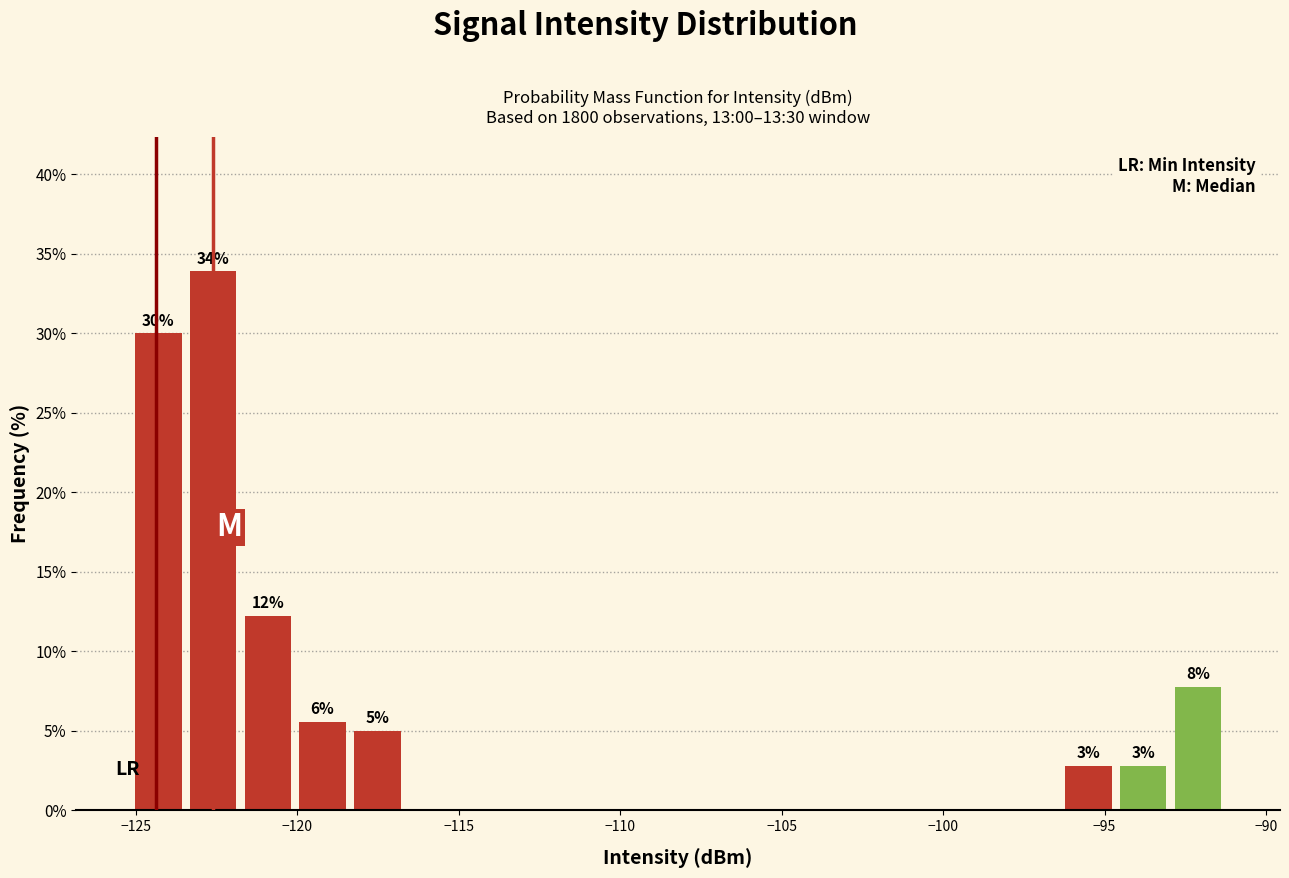

Around what value on the x-axis is the tallest bar? Give the approximate position of its centre, as read against the axis.

-122.5